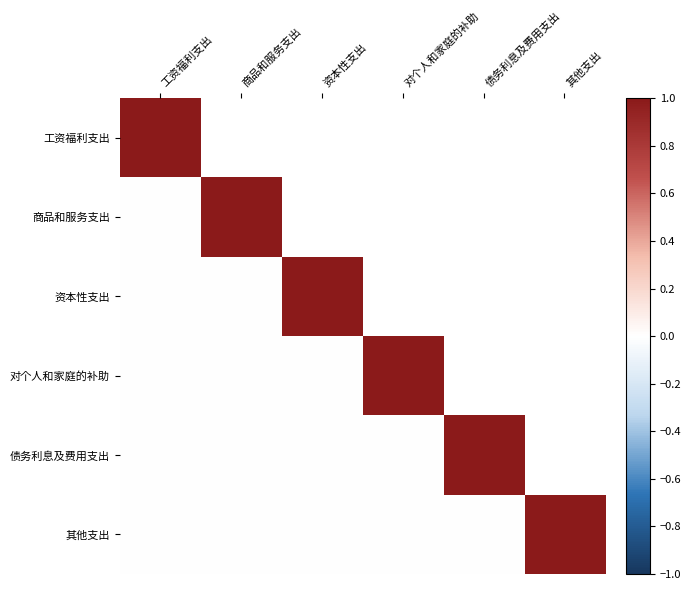

List the labels in order of 商品和服务支出 value, largest first.

商品和服务支出, 资本性支出, 对个人和家庭的补助, 债务利息及费用支出, 其他支出, 工资福利支出